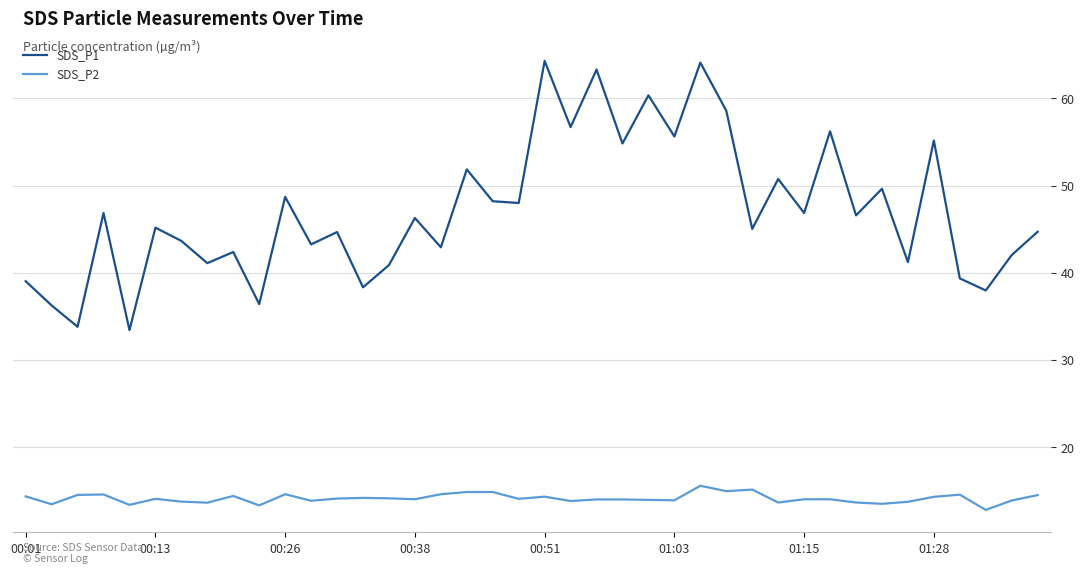

True or false: SDS_P2 and SDS_P1 cross at least once.

False